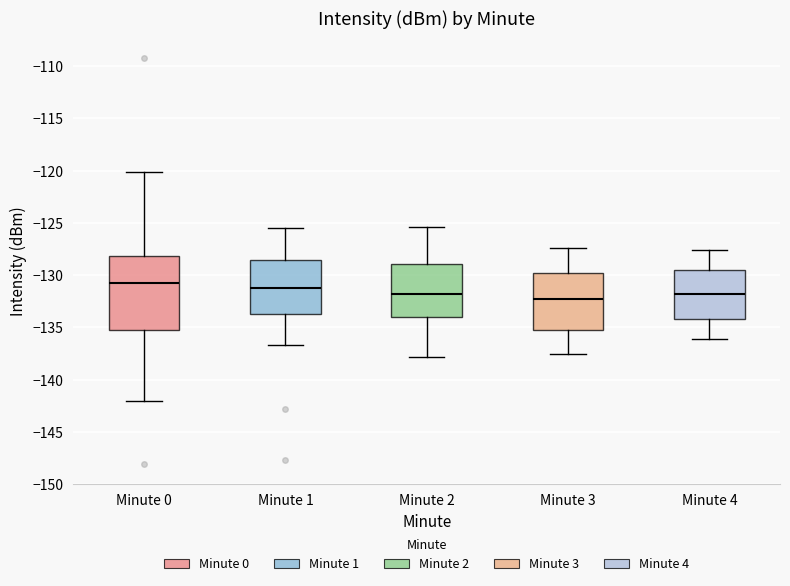

Where is the lower edge of the box for Minute 2 on the y-axis? The values are not printed on the chart, so give them approximately, as read against the axis.

-134.0